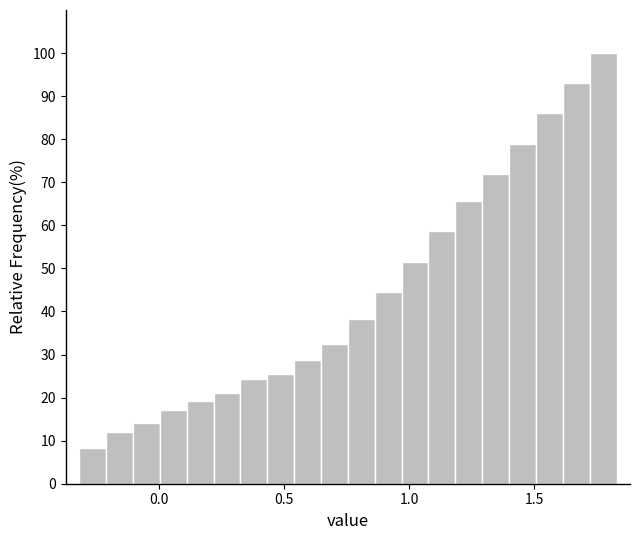

Around what value on the x-axis is the tallest bar? Give the approximate position of its centre, as read against the axis.

1.80